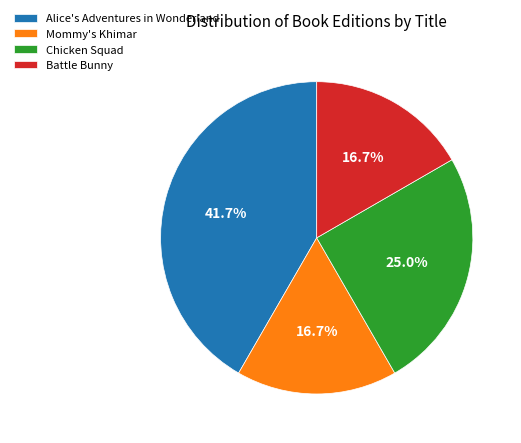

Is Chicken Squad the majority of the pie?

No